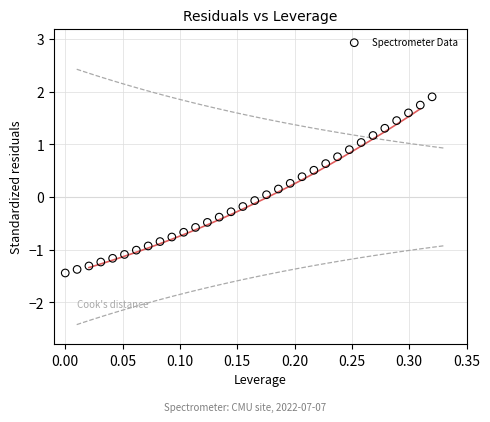

What is the range of Y values (max minus min)?

3.3